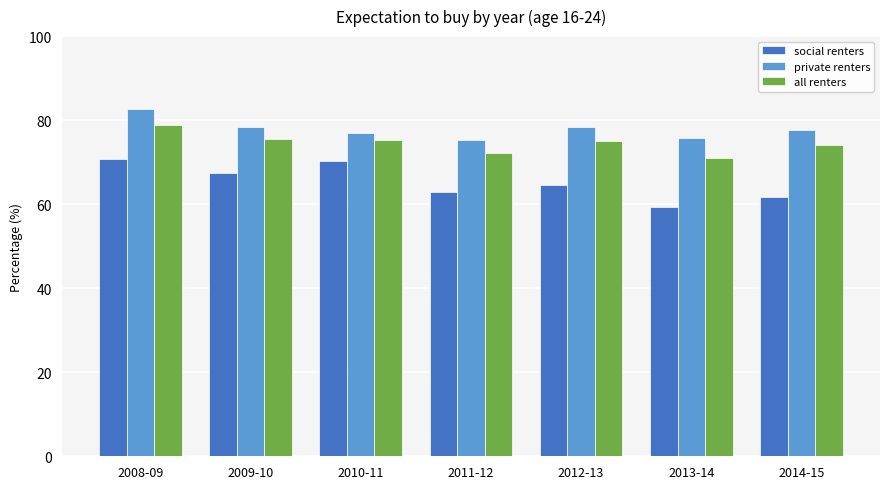

The private renters series shows 34.1 at 2013-14. True or false?

False